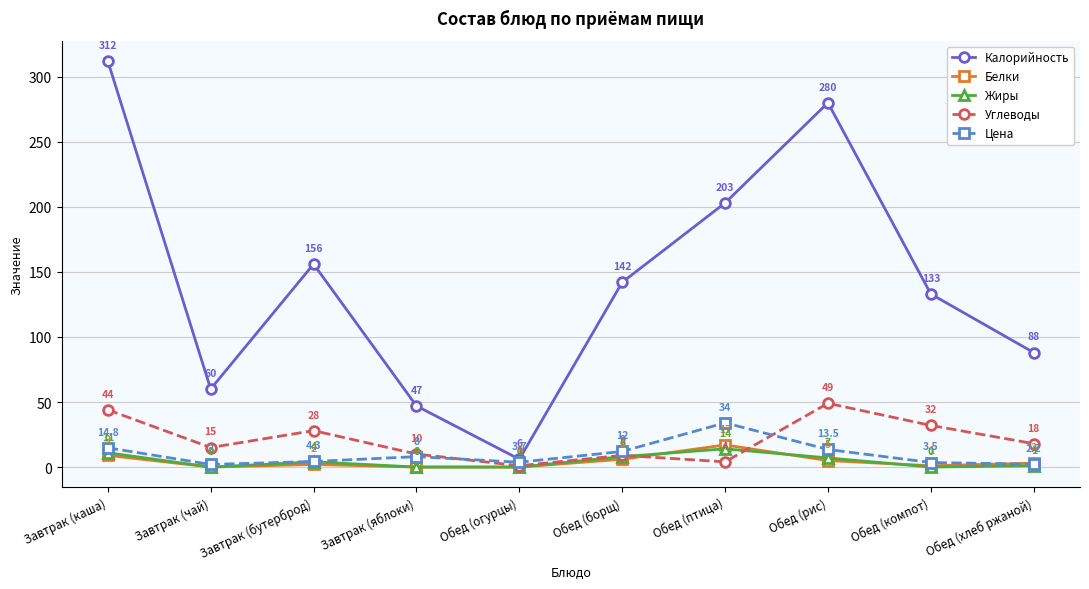

At which label does Белки reach its peak?

Обед (птица)